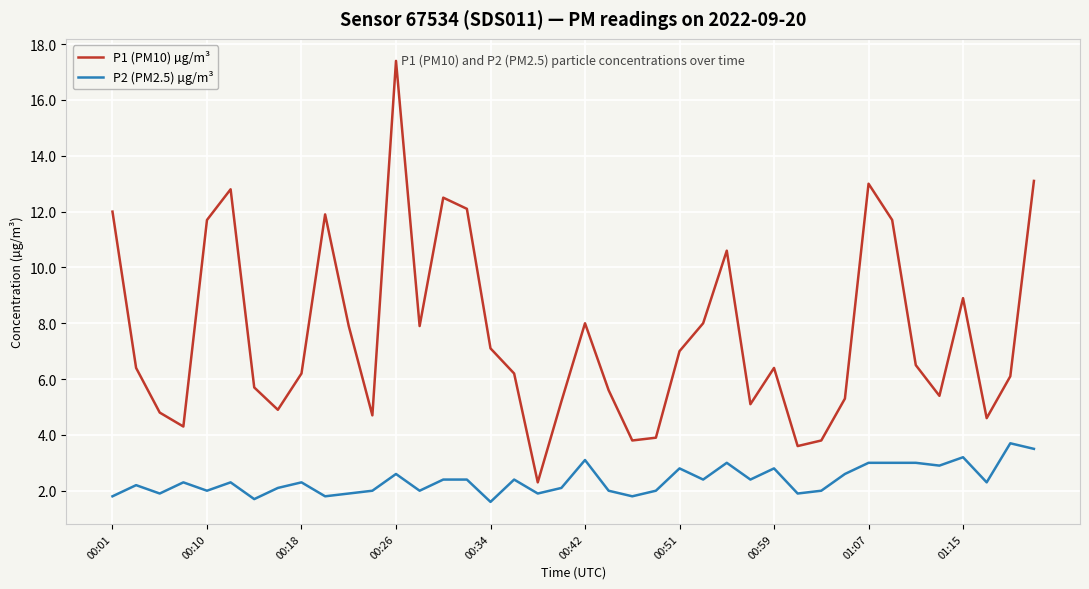

Which series has the largest total across all categories?

P1 (PM10) µg/m³